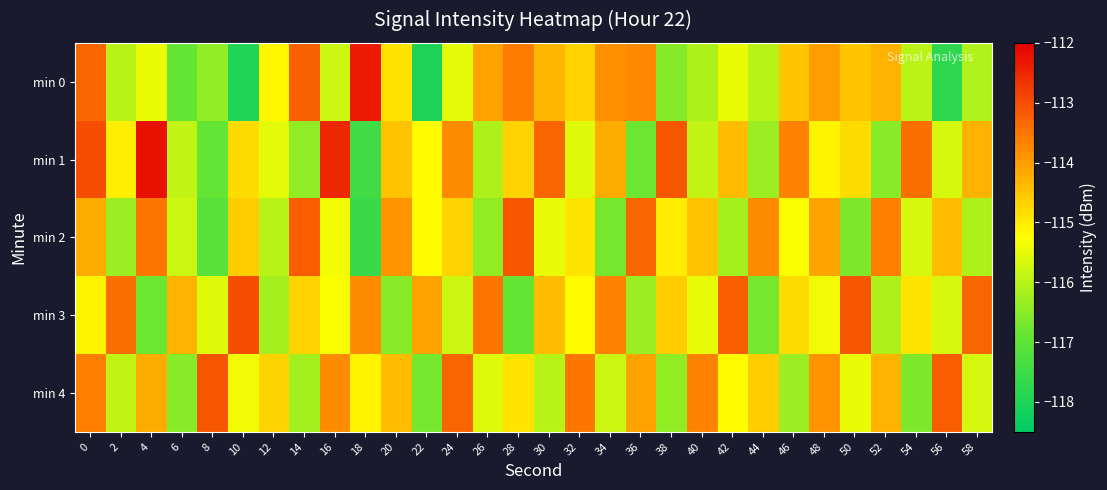

Which series changed the most between 44 and 46?

min 1